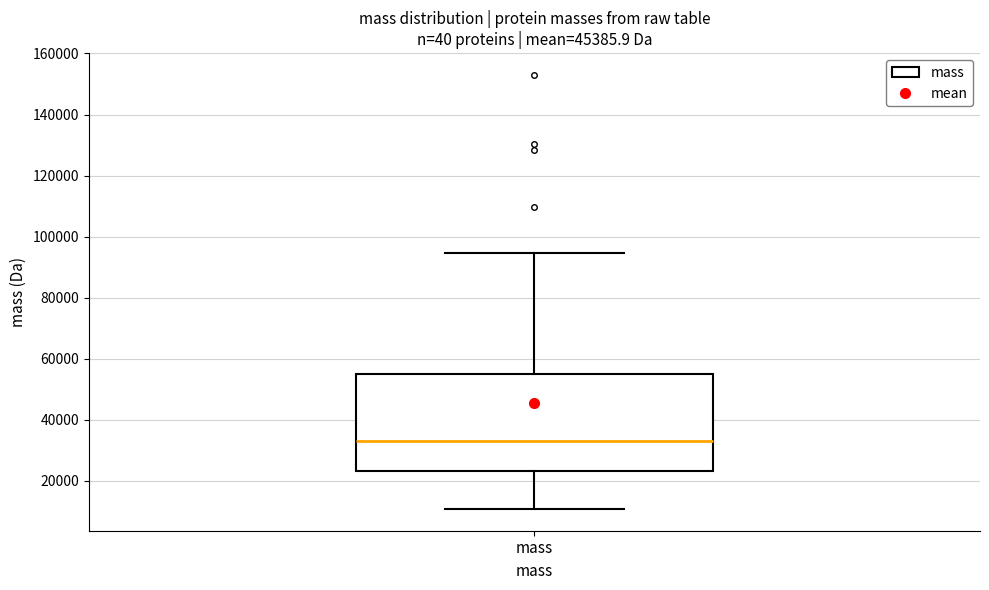

Transcribe this box plot: give where the median line is, the range the box spans, and where the two whiskers end, as read against the y-axis. The values are not printed on the chart, so give them approximately, as read against the axis.

median 34000, box 24000 to 54000, whiskers 10000 to 94000